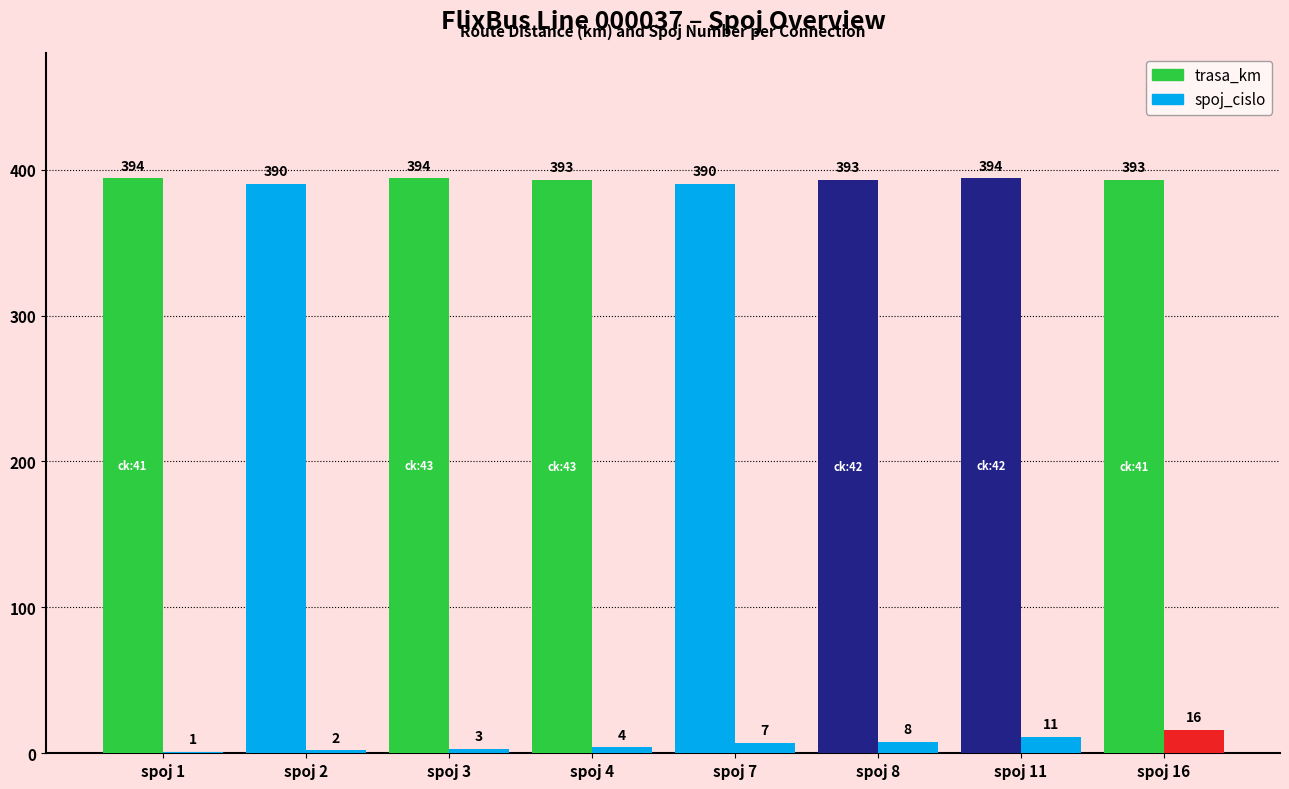

How many groups of bars are there?

8